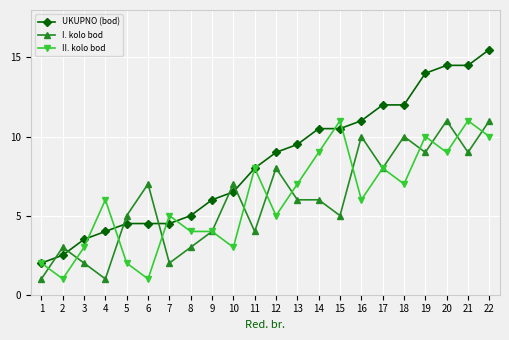

Between 7 and 18, which series saw the biggest shift?

I. kolo bod